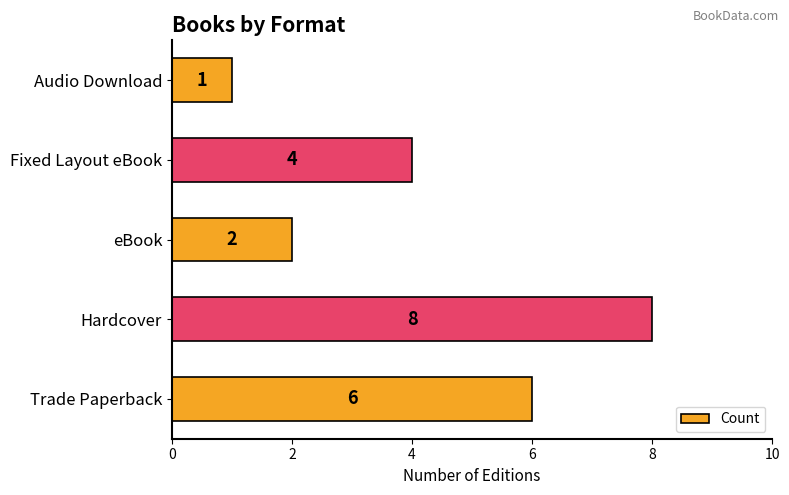

Reading bottom to top, extract all data points from this chart.

6	8	2	4	1